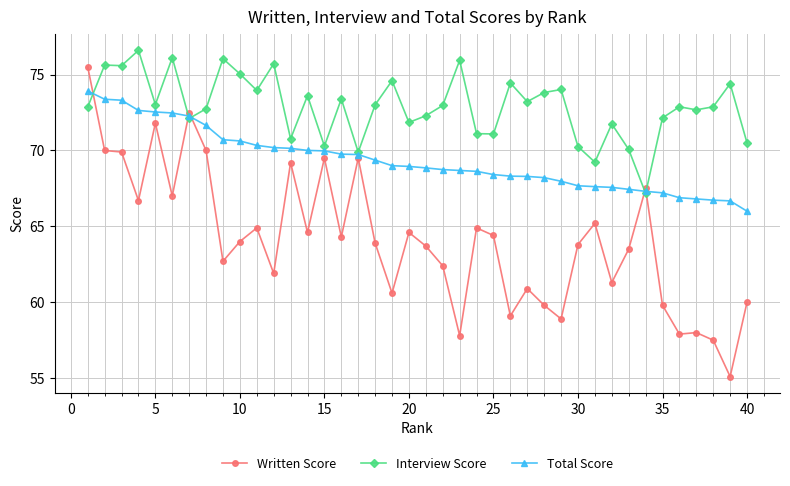

What is the value of the Total Score point at the 39th from the left?

66.7